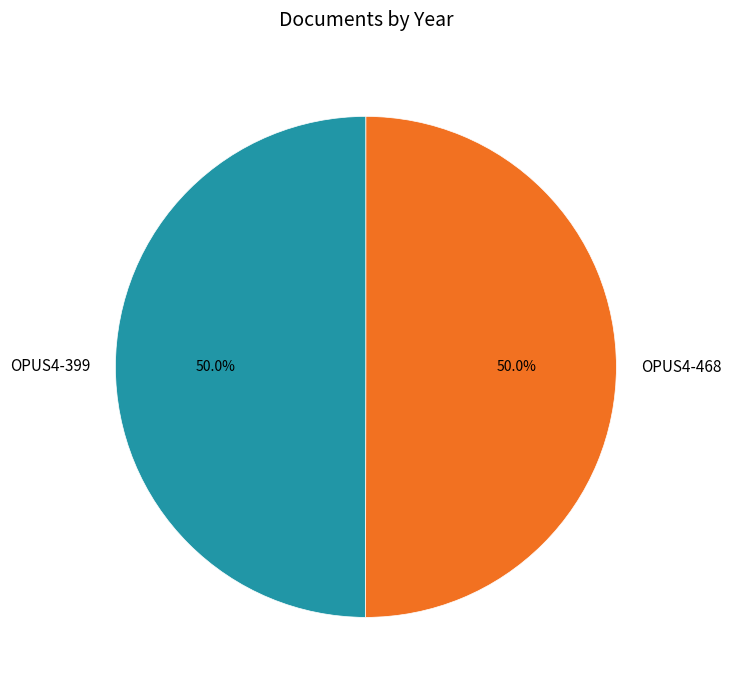

Approximately how many times larger is the value at OPUS4-468 compared to OPUS4-399?

1.0